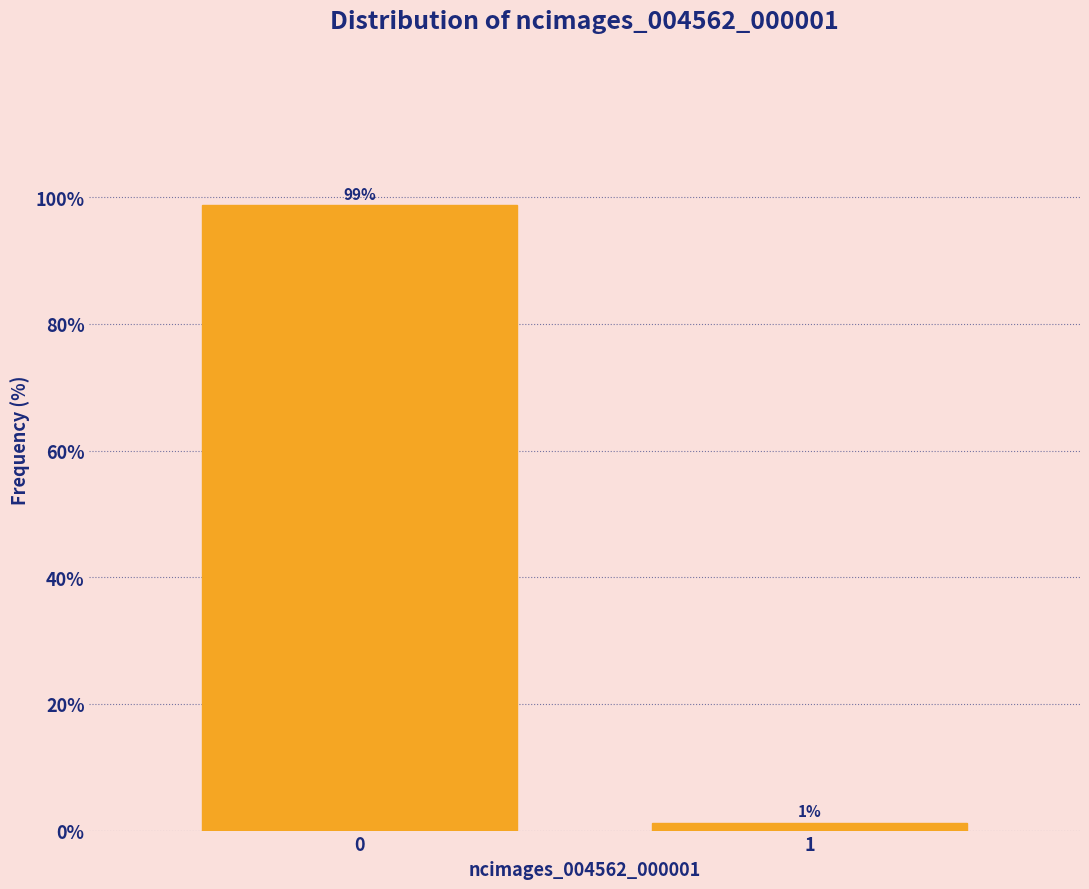

What is the value of the 1st bar from the left?

98.7